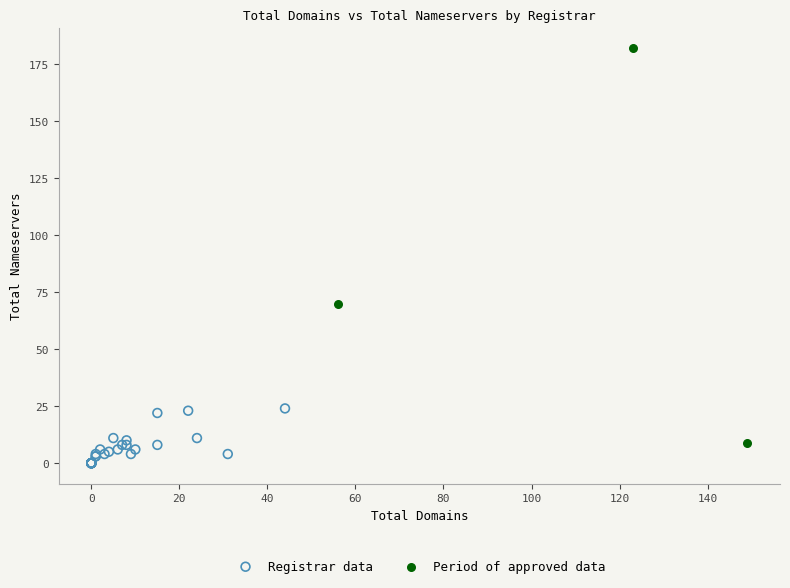

What are all the series names shown in the legend?

Registrar data, Period of approved data